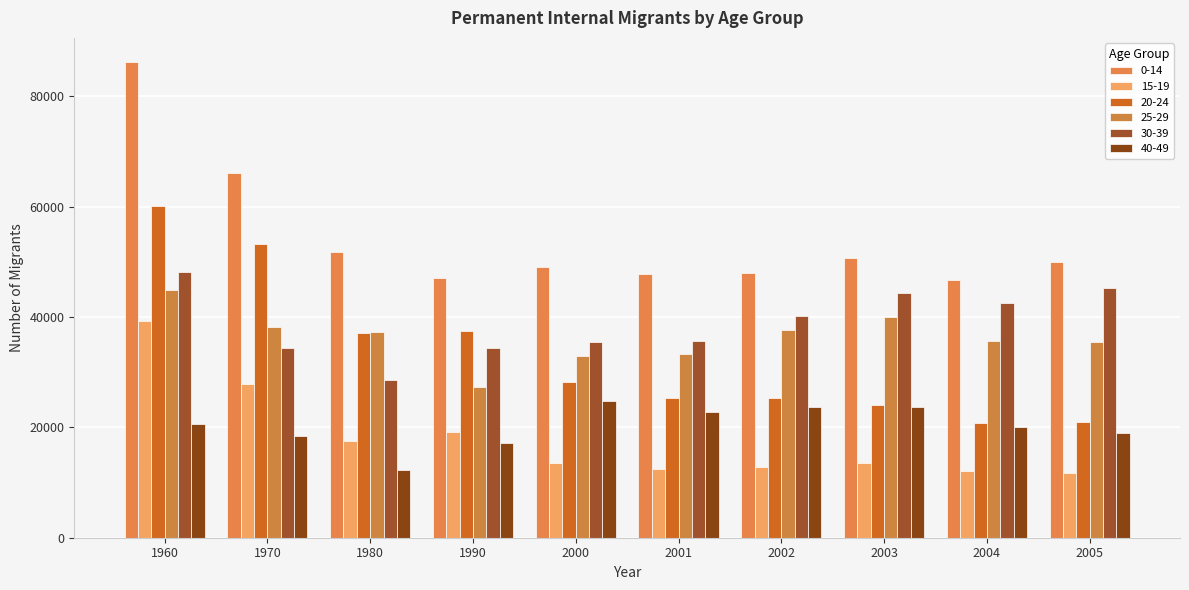

How many groups of bars are there?

10